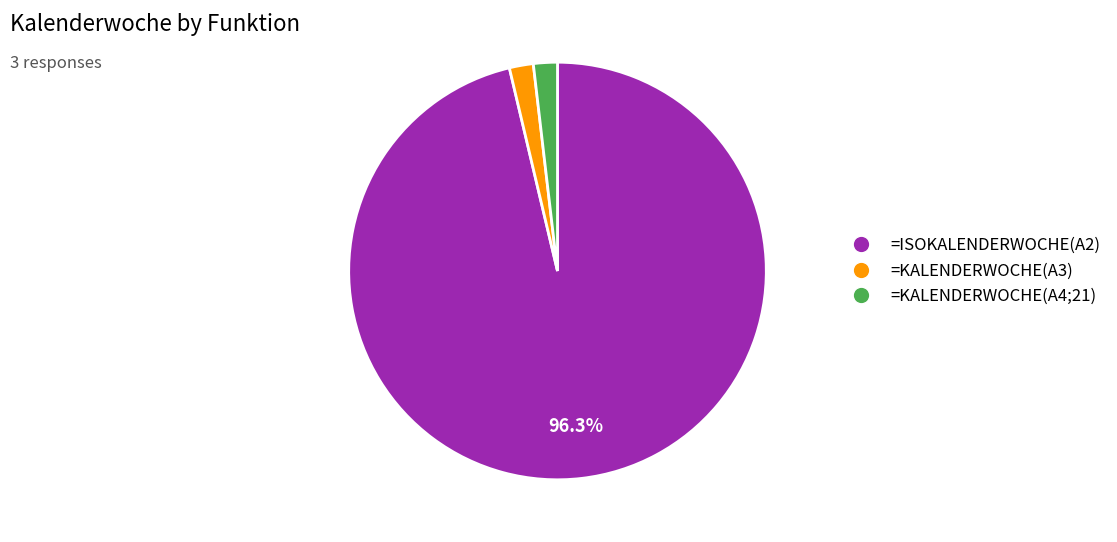

Does =KALENDERWOCHE(A3) represent more than half of the total?

No